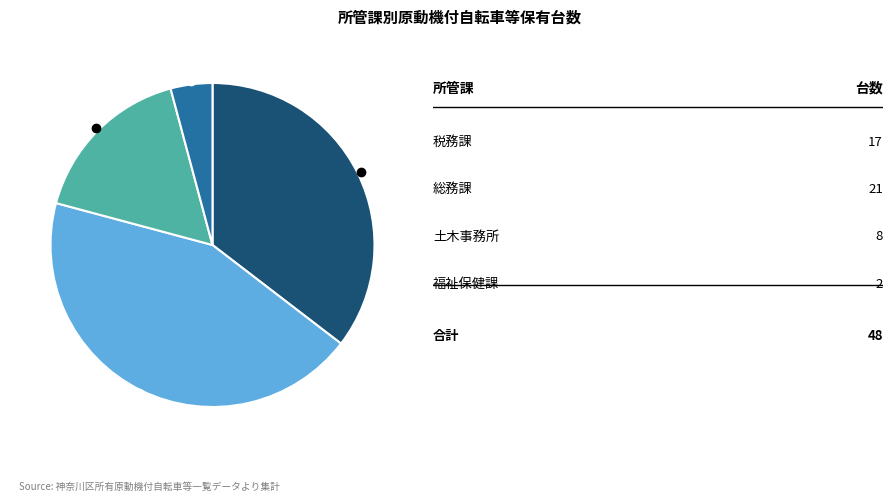

Is there a majority slice in this chart?

No